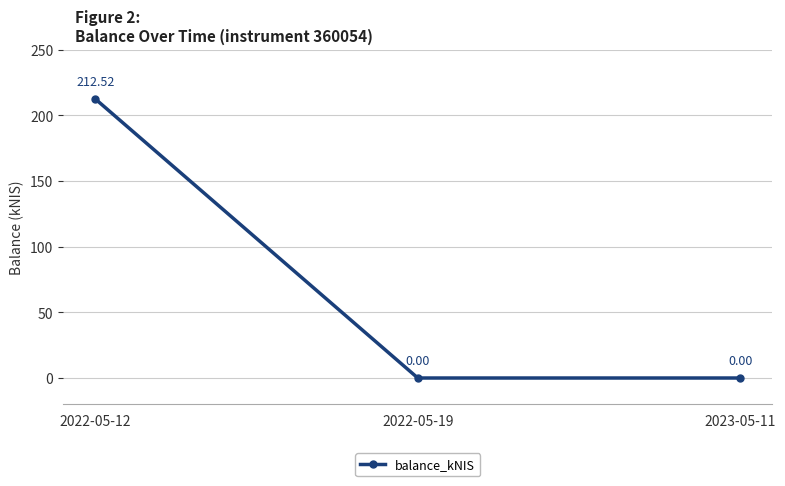

Between 2022-05-12 and 2023-05-11, which is larger?

2022-05-12